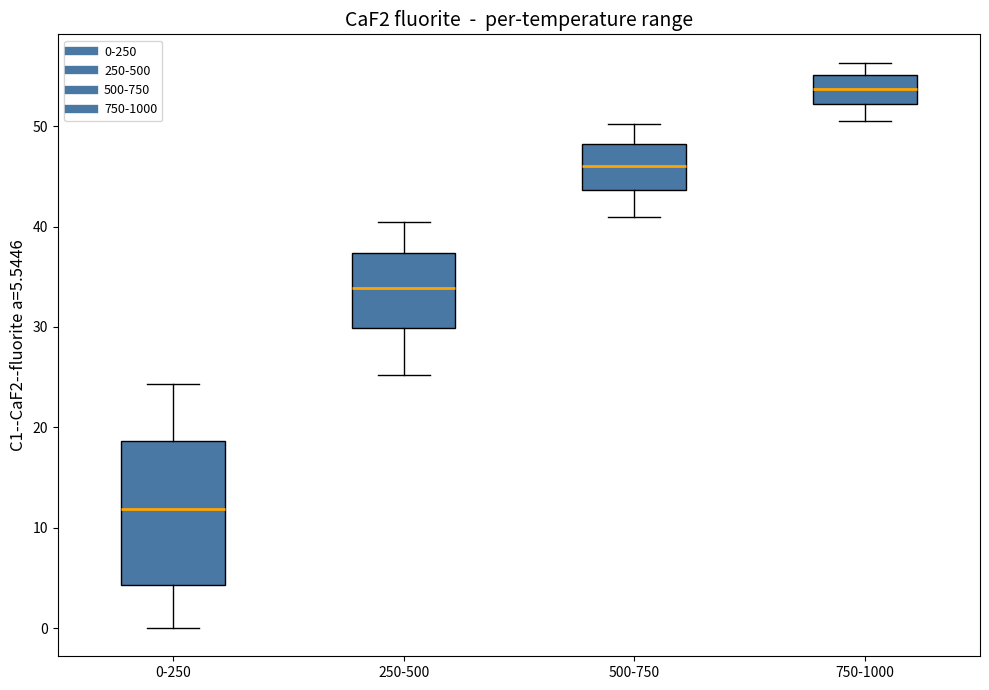

Which box has the lowest median line?

0-250